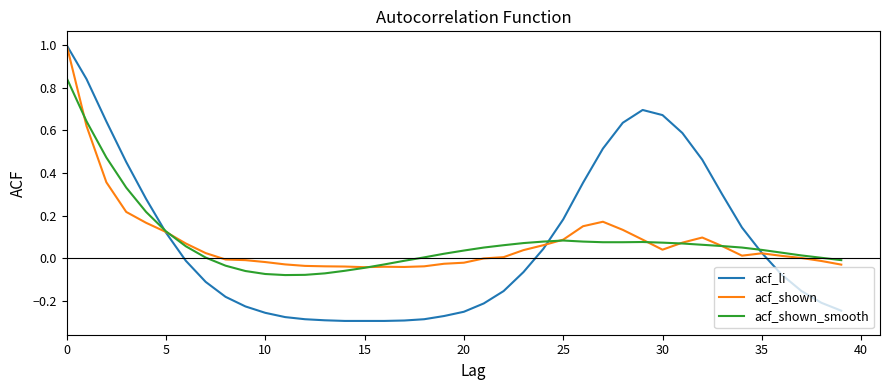

True or false: acf_shown has more than 2 interior local peaks.

True